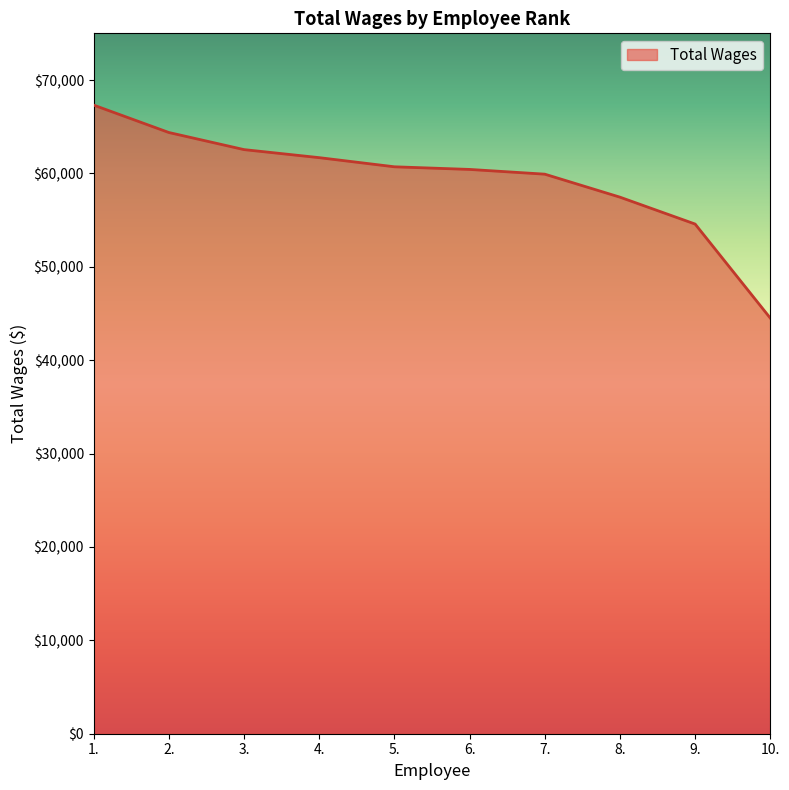

What is the difference between the values at 1. and 5.?

6607